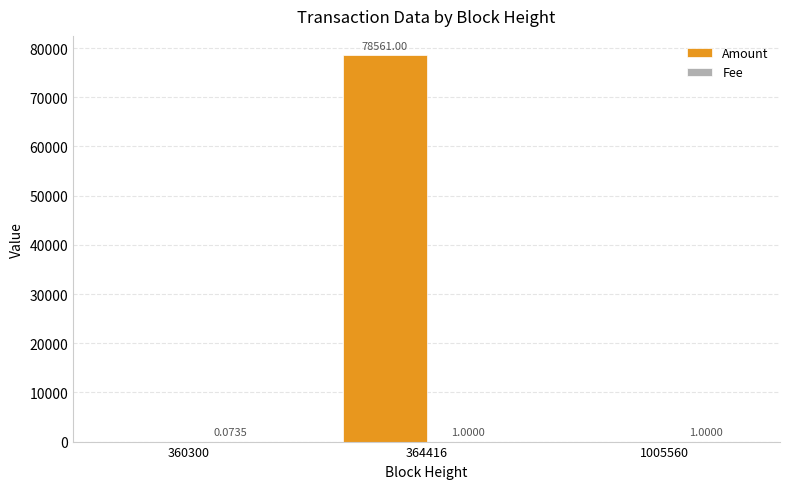

At which category is the sum across all series the highest?

364416